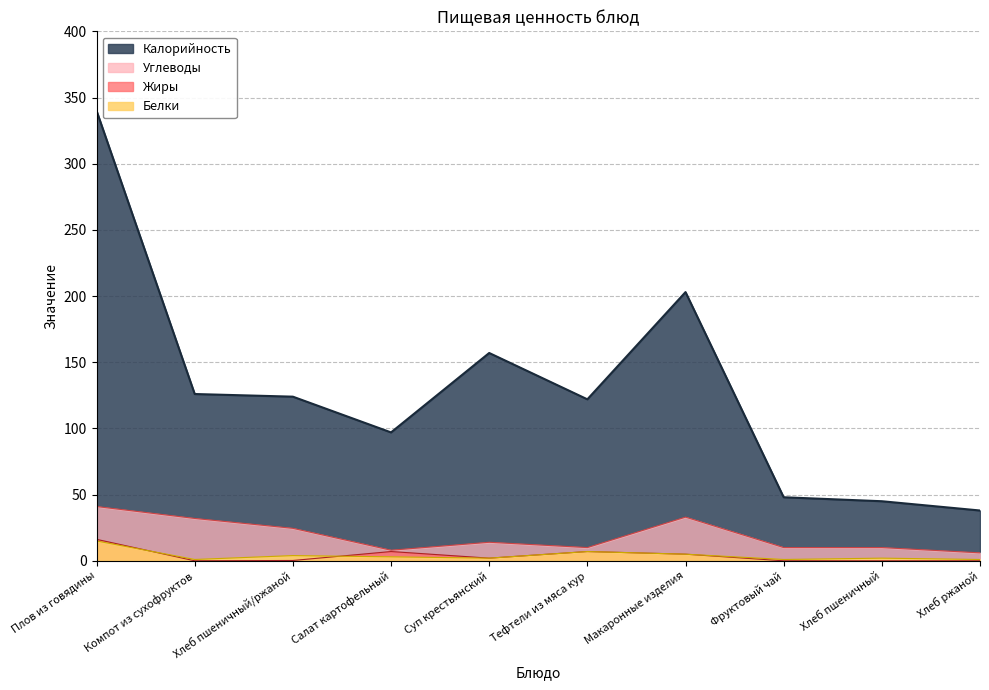

True or false: Калорийность and Жиры cross at least once.

False